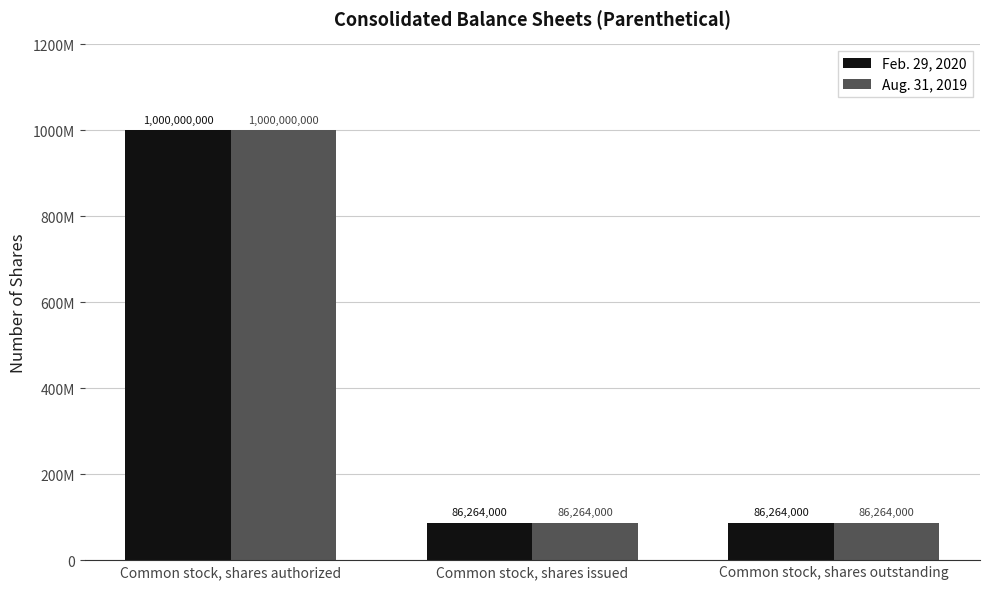

What are all the series names shown in the legend?

Feb. 29, 2020, Aug. 31, 2019